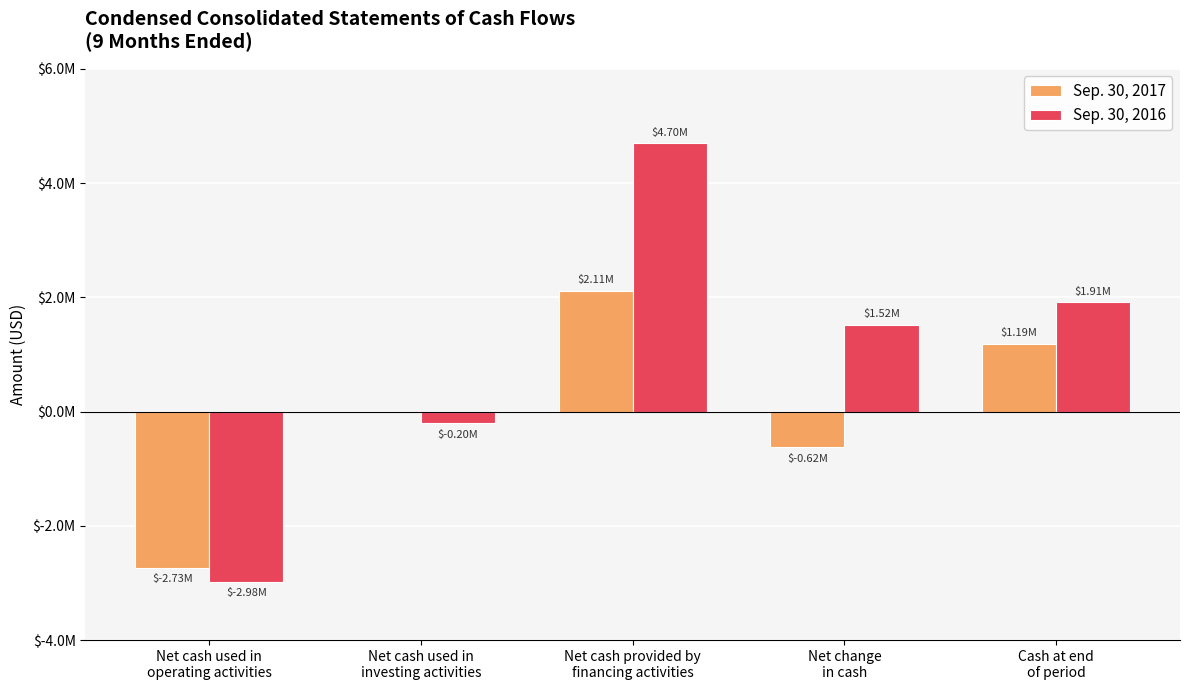

Are the bars grouped side by side (vs. stacked)?

Yes